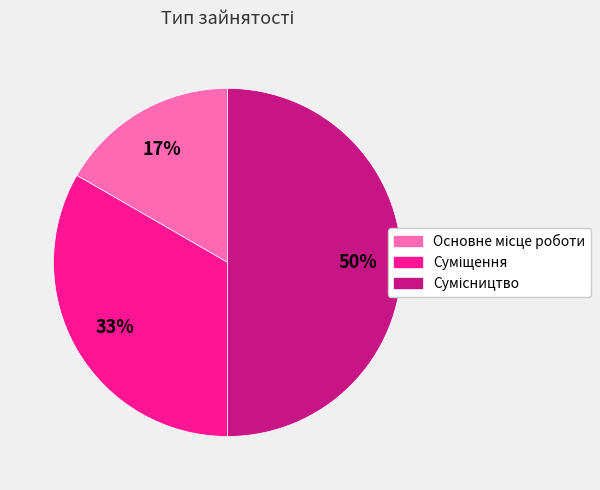

To the nearest percent, what is the difference between the largest and smallest slice percentages?

33%